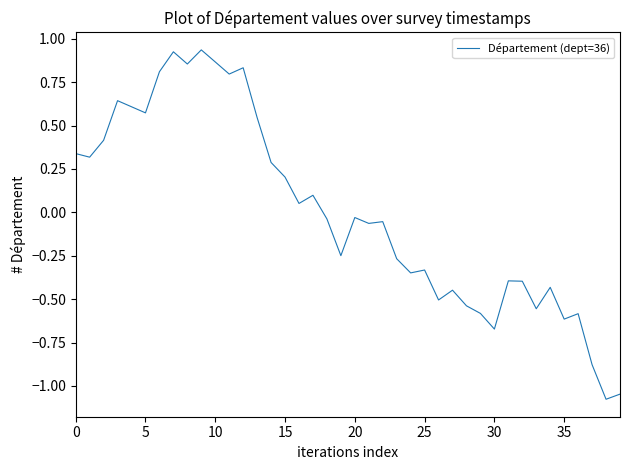

Does the chart display data point markers on the line(s)?

No